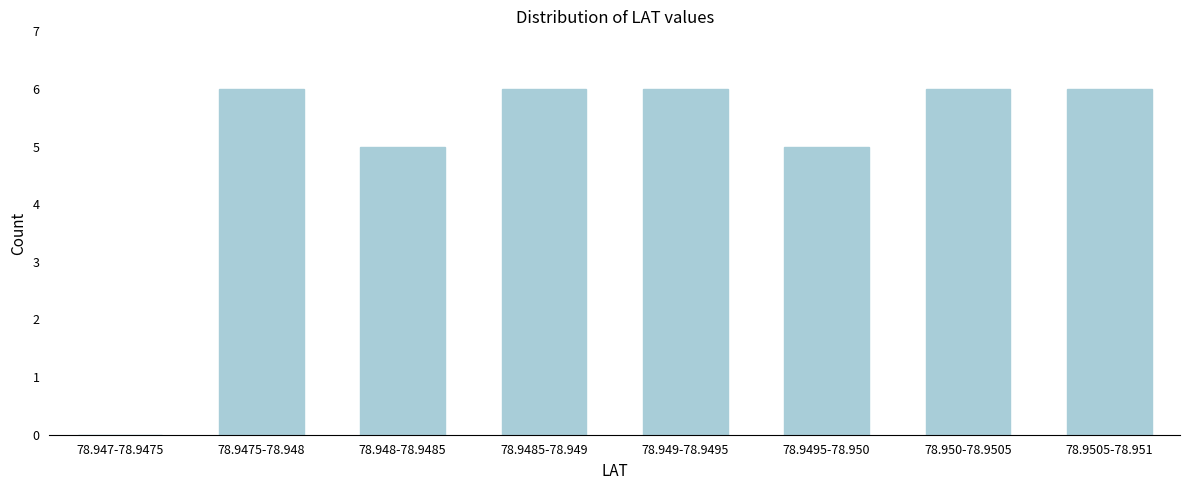

Reading left to right, extract all data points from this chart.

78.947-78.9475=0	78.9475-78.948=6	78.948-78.9485=5	78.9485-78.949=6	78.949-78.9495=6	78.9495-78.950=5	78.950-78.9505=6	78.9505-78.951=6